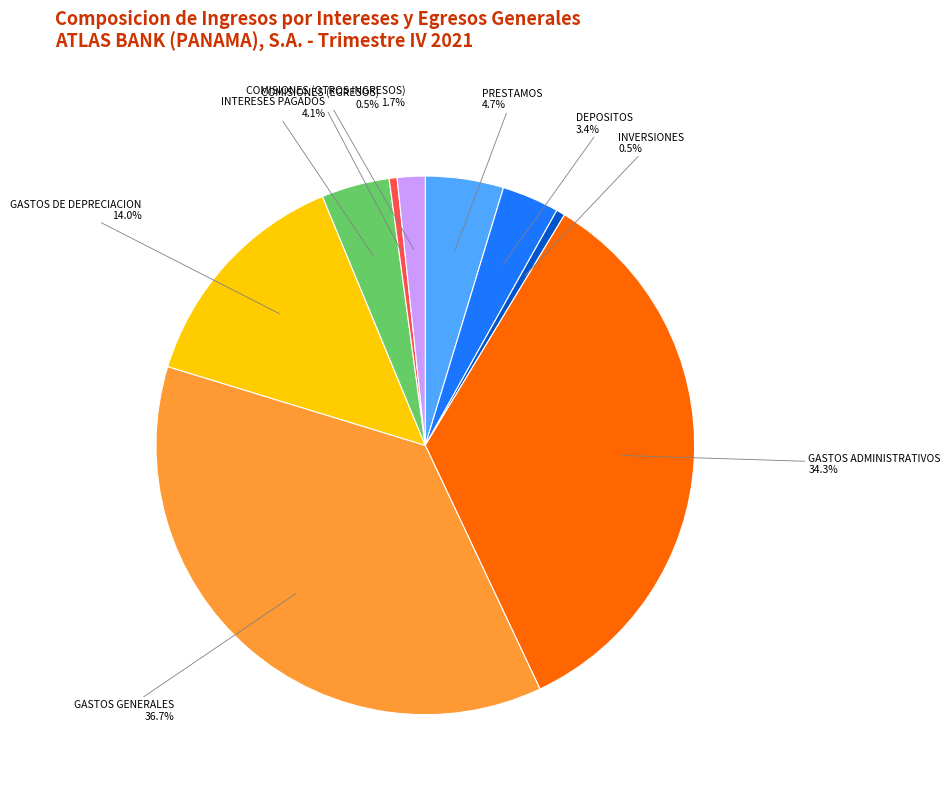

Which has a higher value, GASTOS DE DEPRECIACION or DEPOSITOS?

GASTOS DE DEPRECIACION